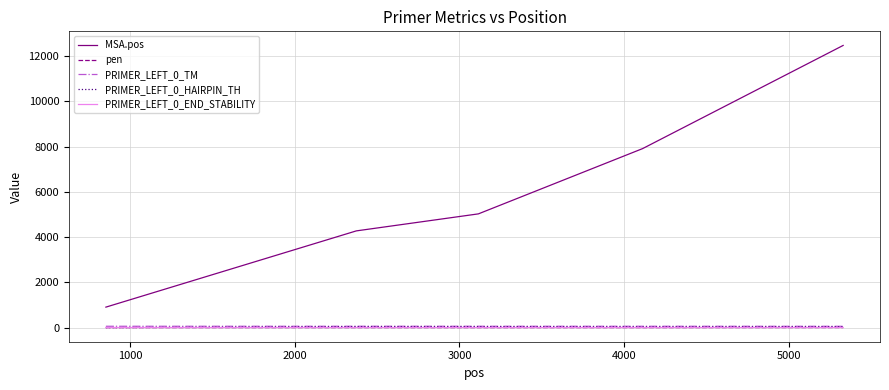

How many lines are shown in the chart?

5